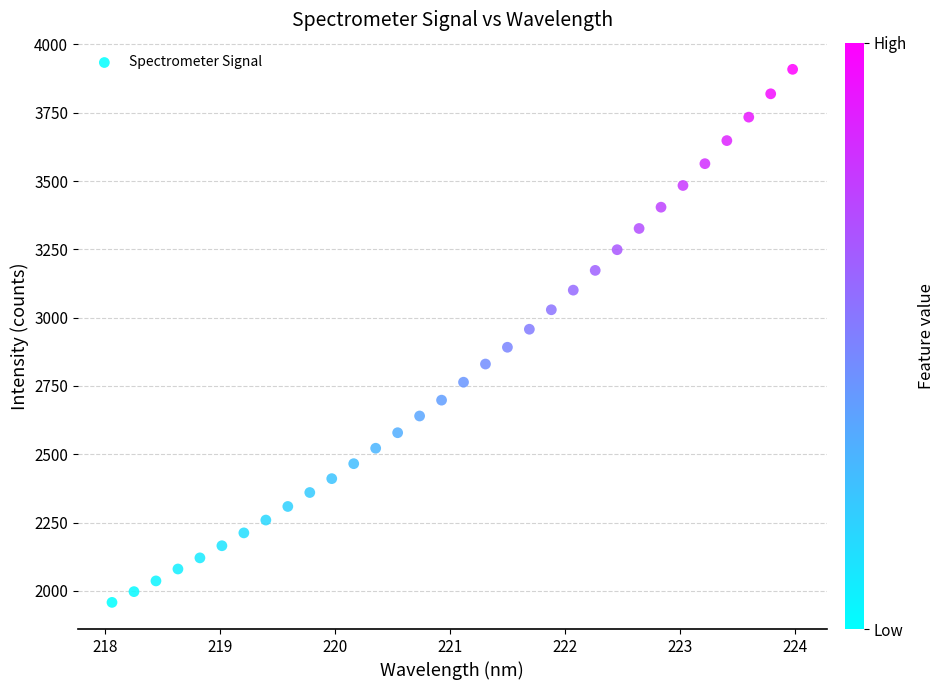

What is the range of Y values (max minus min)?

1951.3